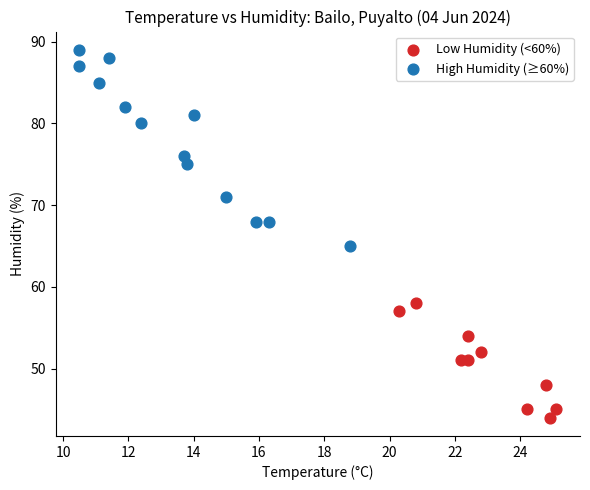

Which series has the widest spread of Y values?

High Humidity (≥60%)